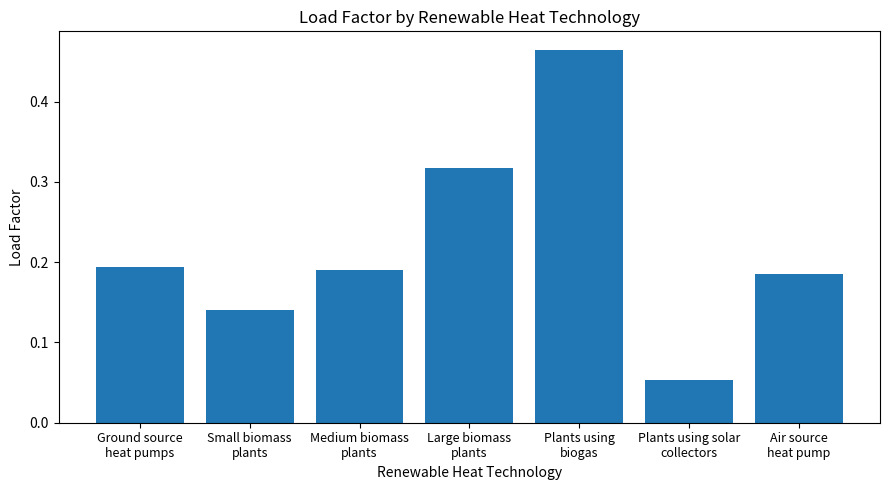

Which category has the lowest value across all series?

Plants using solar
collectors